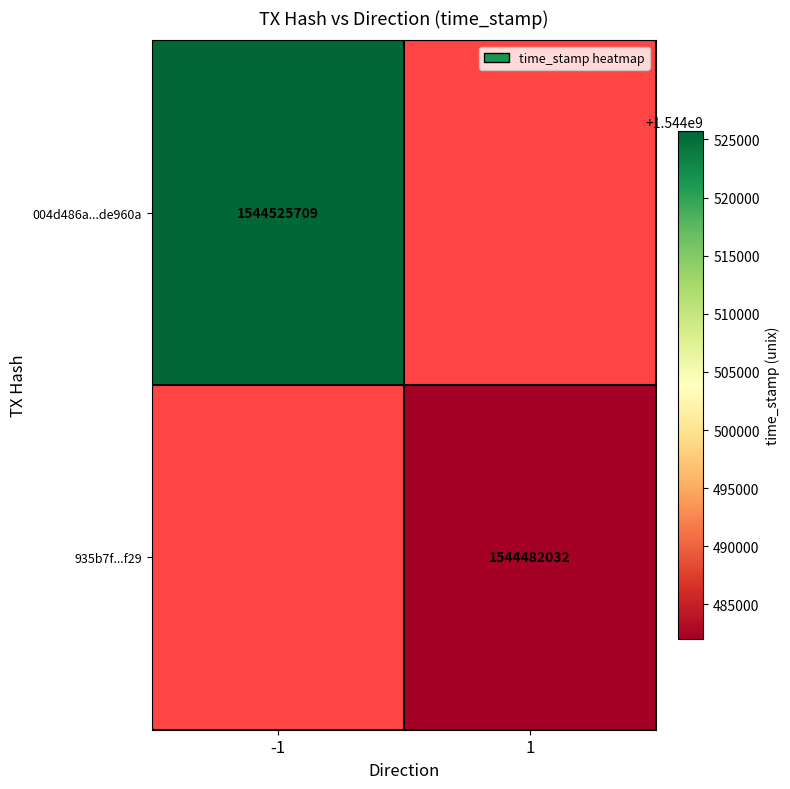

Is the value of 935b7f...f29 at 1 greater than the value of 004d486a...de960a at -1?

No